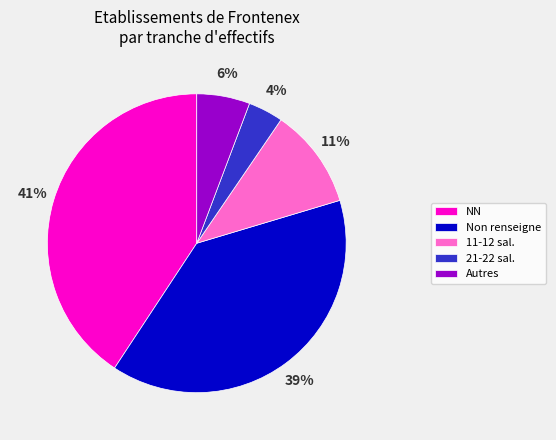

True or false: Non renseigne accounts for 34% of the total.

False